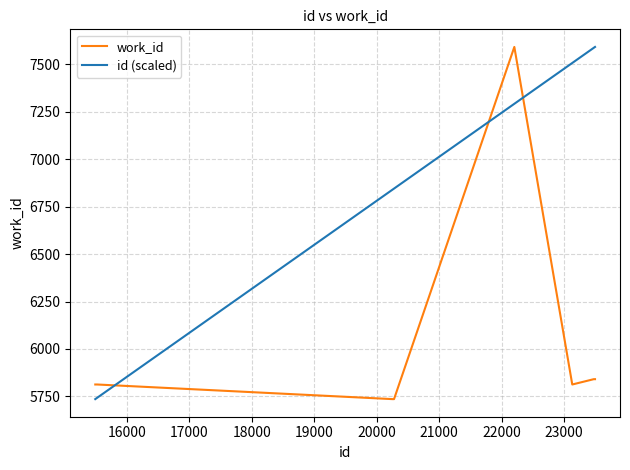

What is the difference between the second highest and minimum values in the id (scaled) series?

1850.4